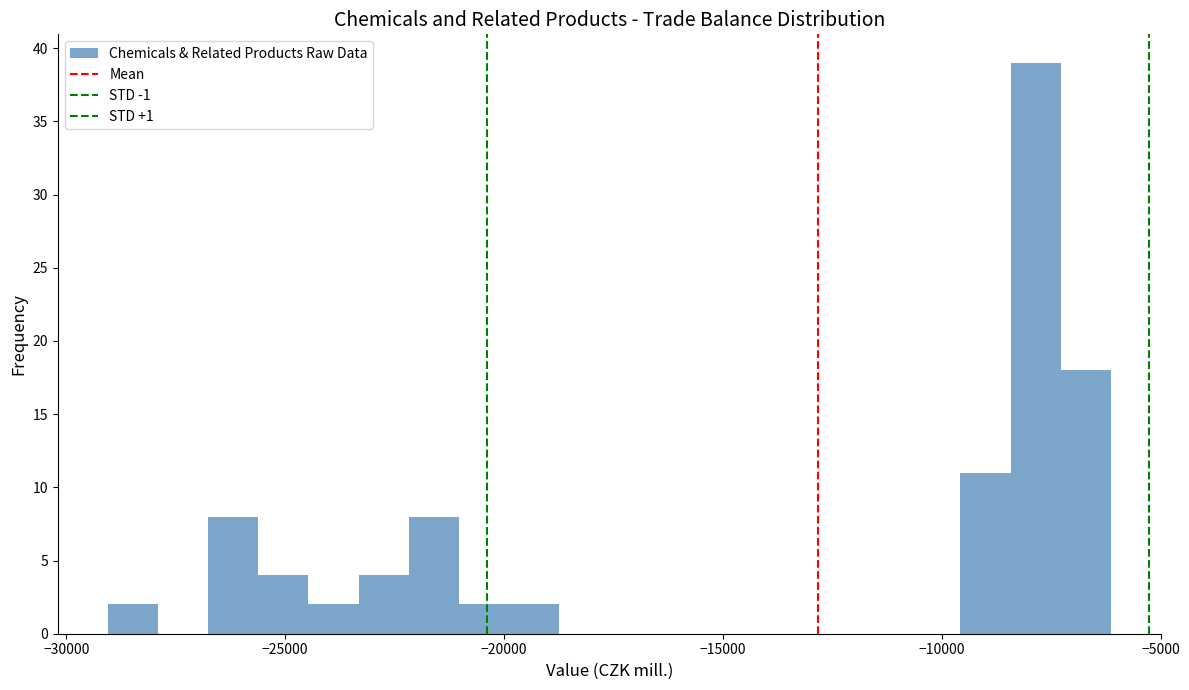

Around what value on the x-axis is the tallest bar? Give the approximate position of its centre, as read against the axis.

-8000